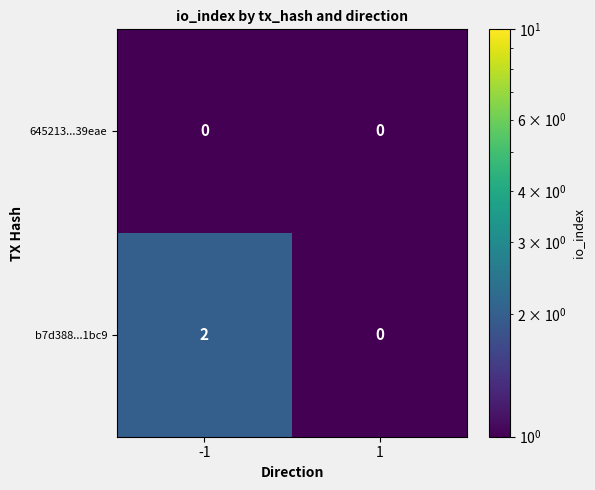

What is the difference between the highest and lowest values at -1?

2